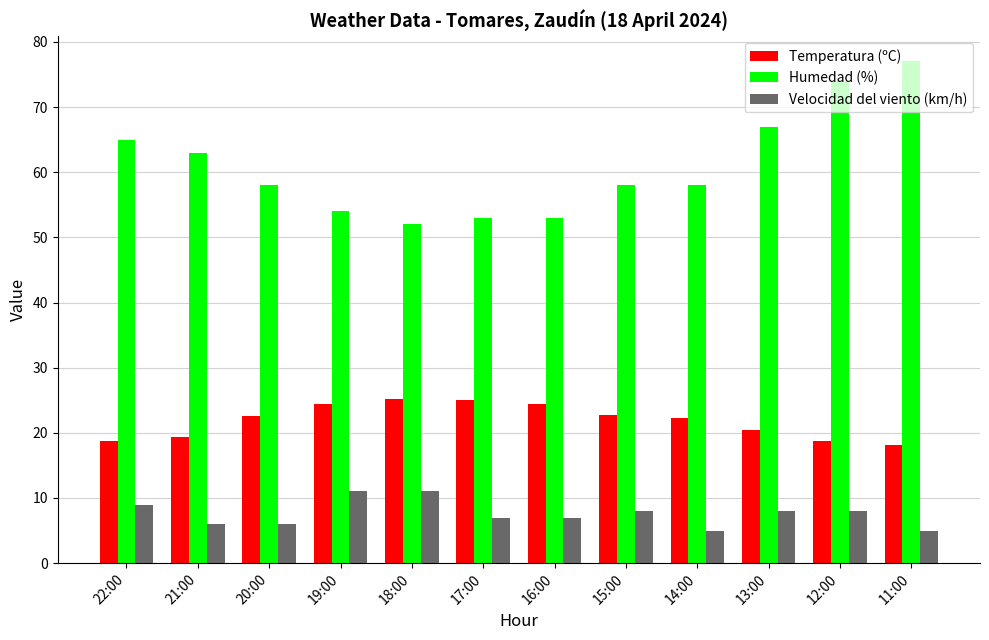

What is the label of the 2nd bar from the left?

21:00